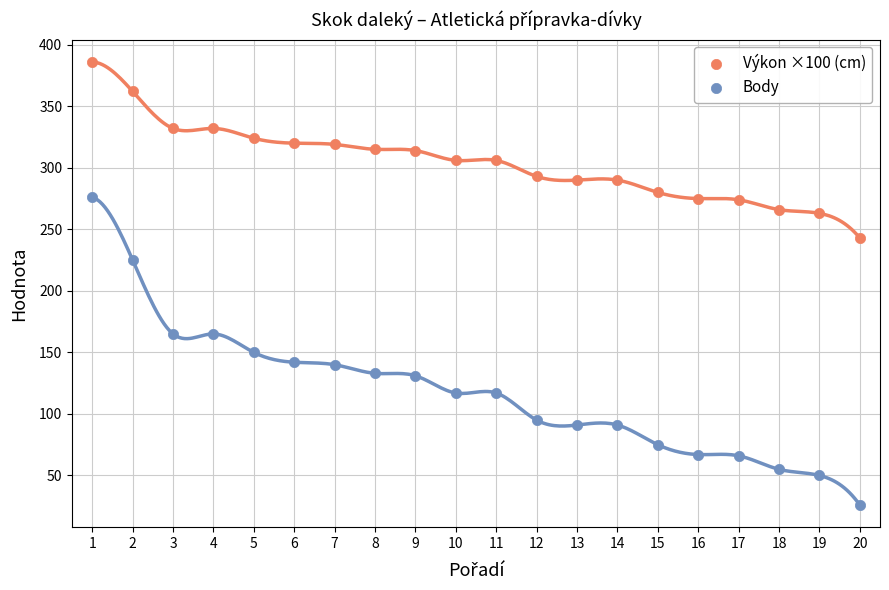

Which series reaches the maximum Y coordinate?

Výkon ×100 (cm)